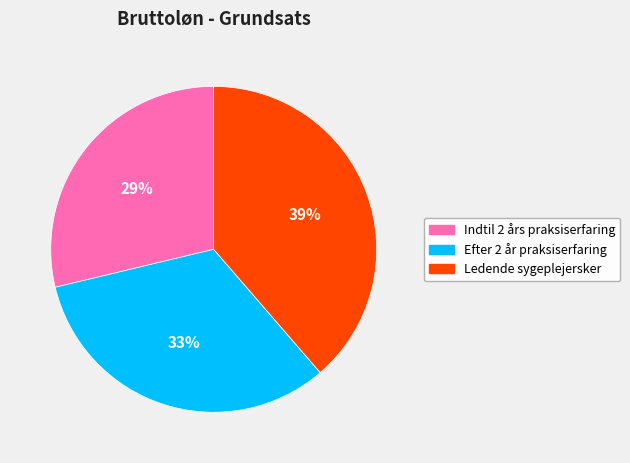

To the nearest percent, what is the difference between the largest and smallest slice percentages?

10%